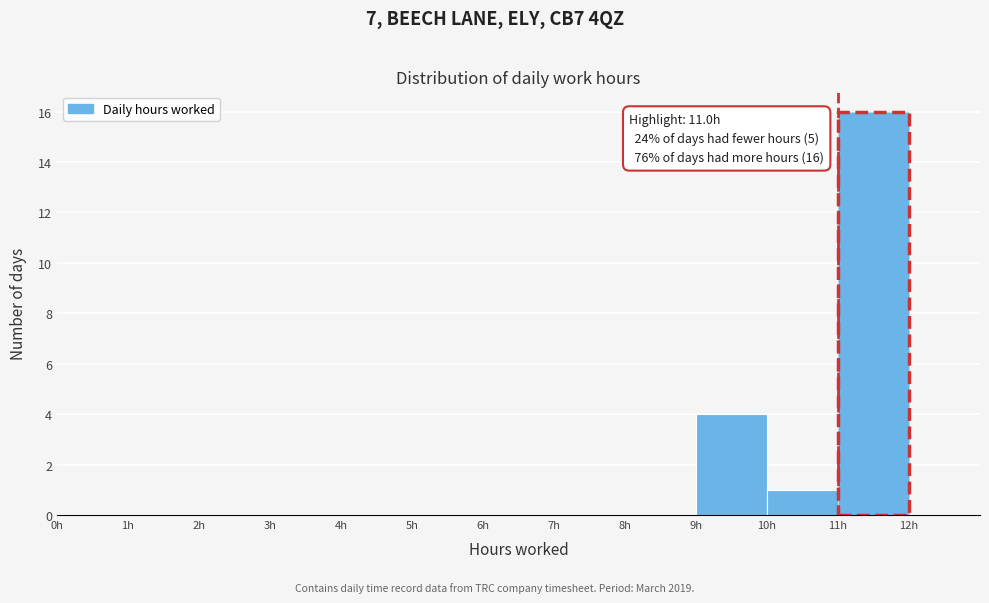

Which range on the x-axis has the tallest bar?

11 to 12